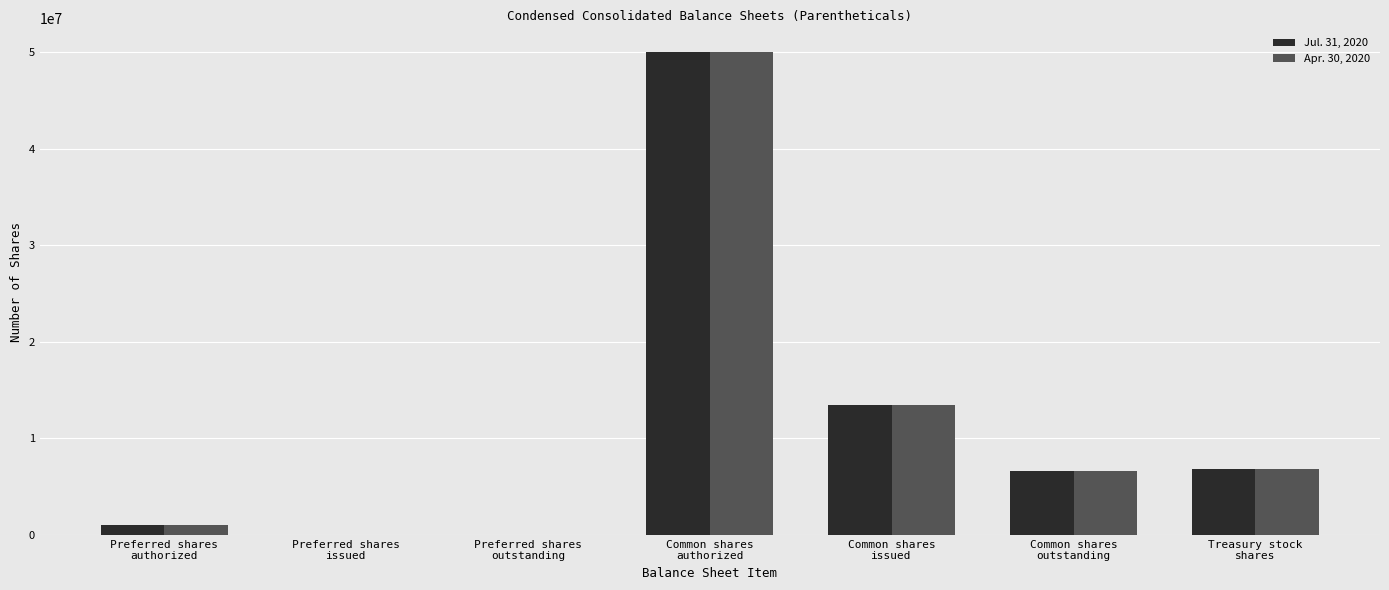

Reading left to right, what are all the values shown in this chart?

Jul. 31, 2020: 1000000	0	0	50000000	13501408	6641994	6859414
Apr. 30, 2020: 1000000	0	0	50000000	13478733	6619319	6859414